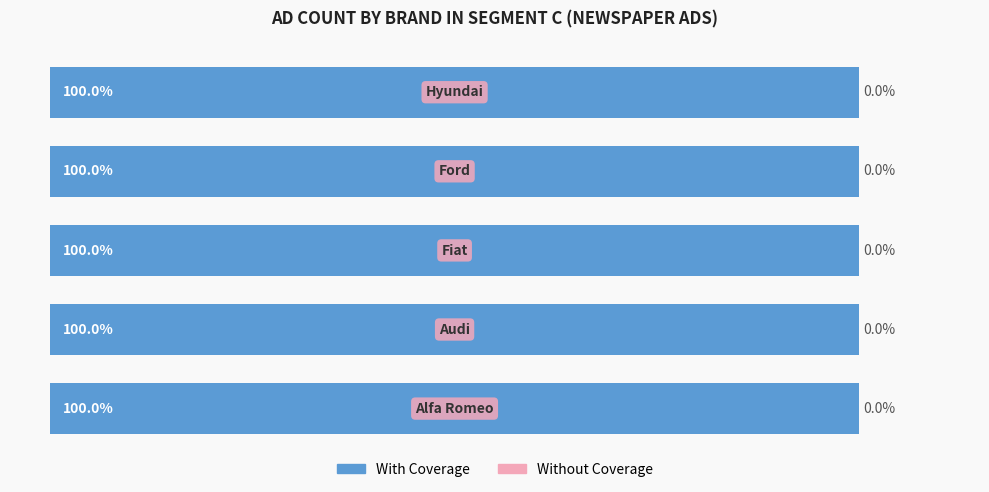

List the labels in order of Without Coverage value, largest first.

Alfa Romeo, Audi, Fiat, Ford, Hyundai